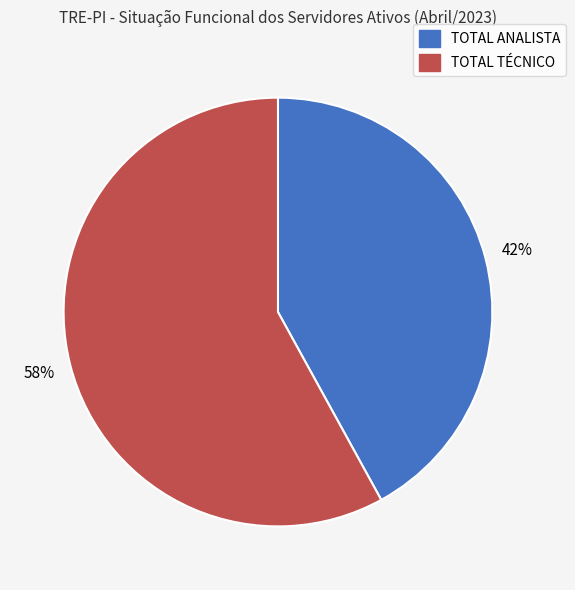

Which category accounts for the majority?

TOTAL TÉCNICO